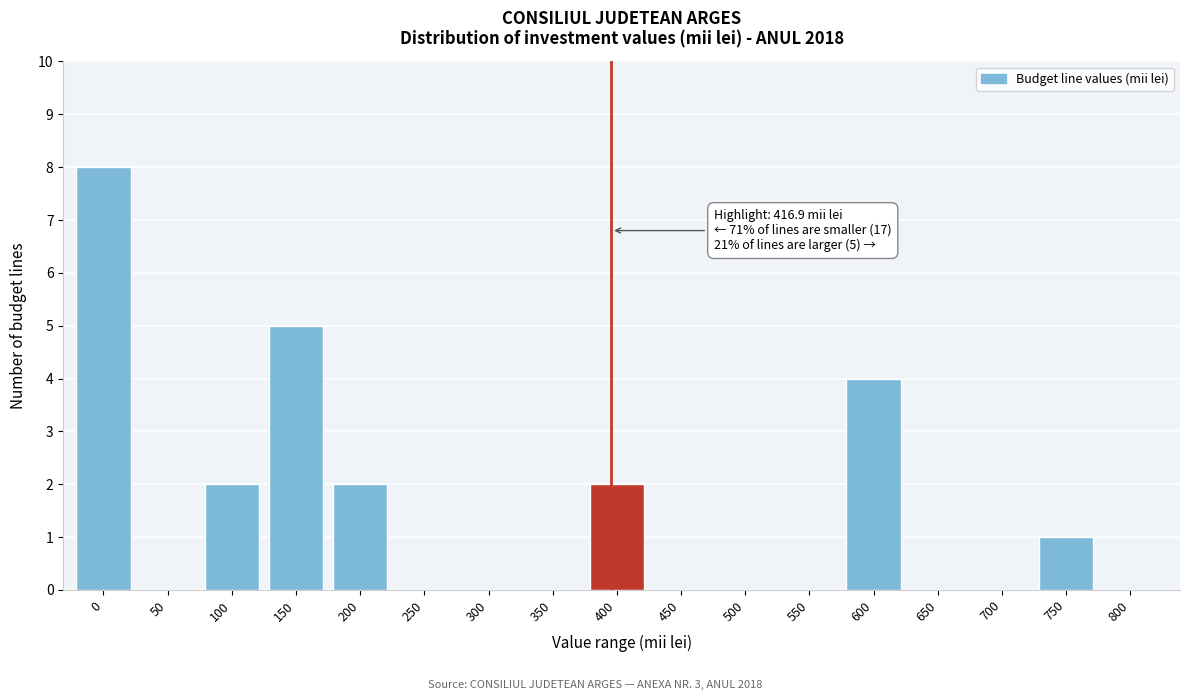

Reading right to left, list all the values displayed in this chart.

800=0	750=1	700=0	650=0	600=4	550=0	500=0	450=0	400=2	350=0	300=0	250=0	200=2	150=5	100=2	50=0	0=8